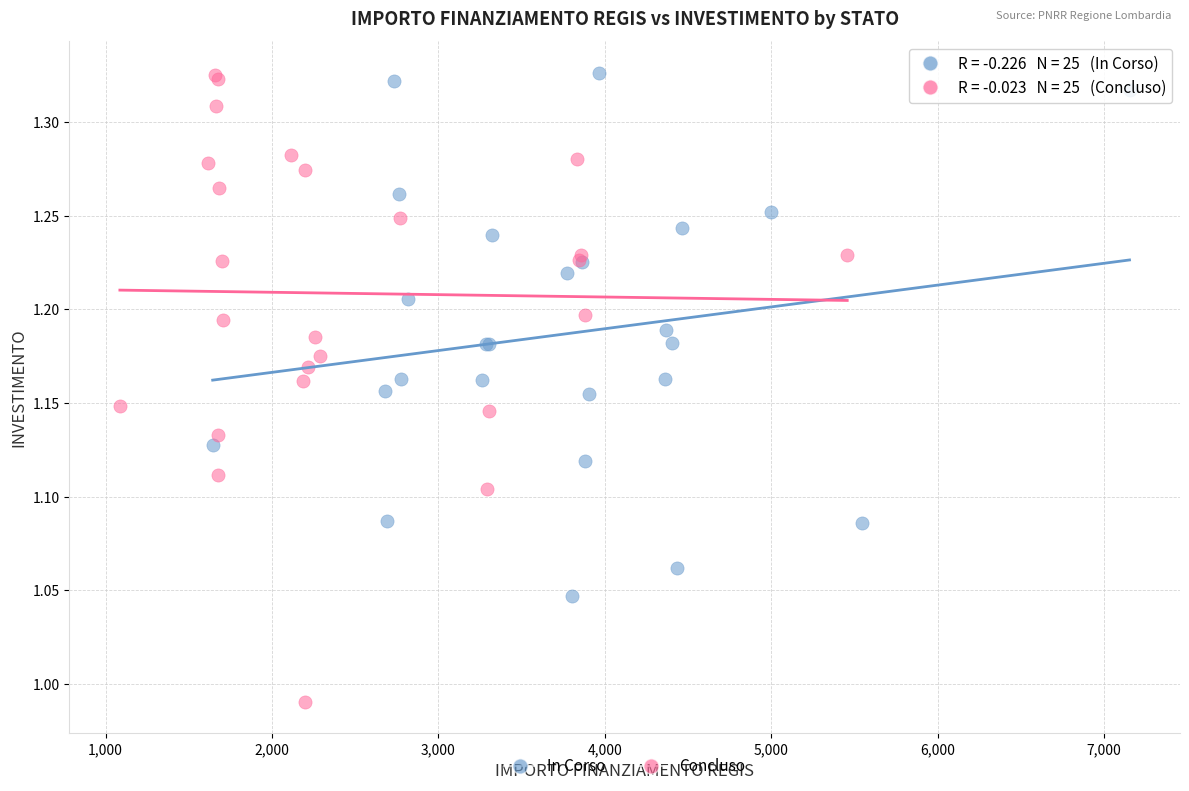

Which series contains the lowest Y value?

Concluso